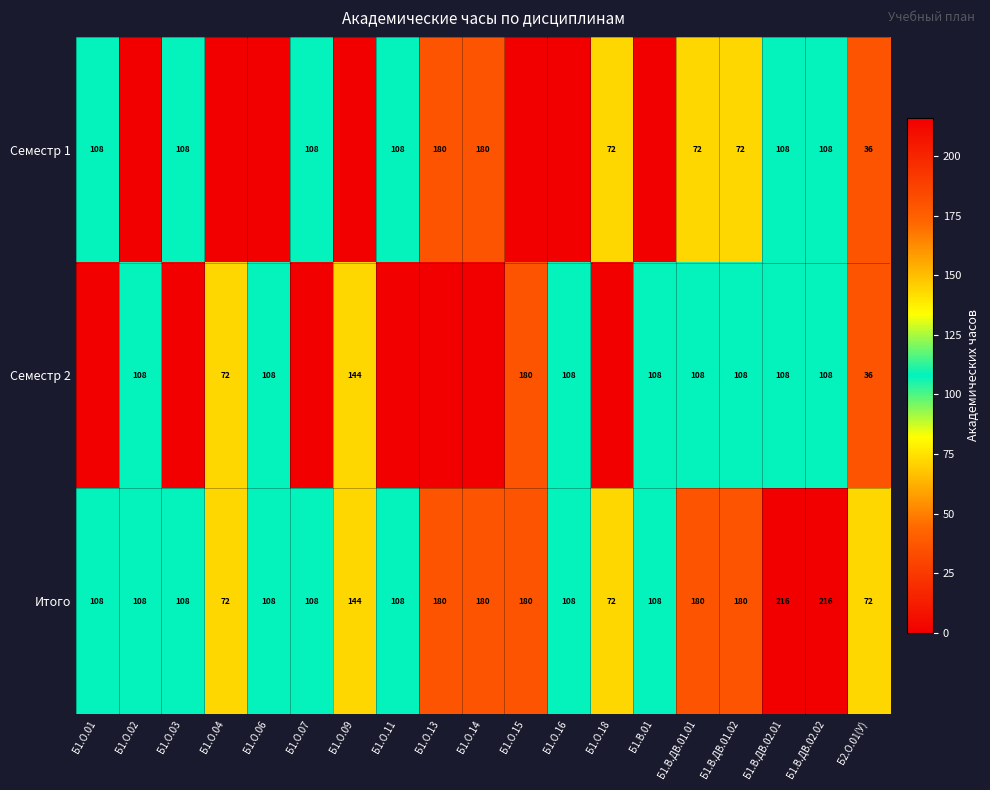

True or false: Итого has a value of 115 at Б1.О.04.

False